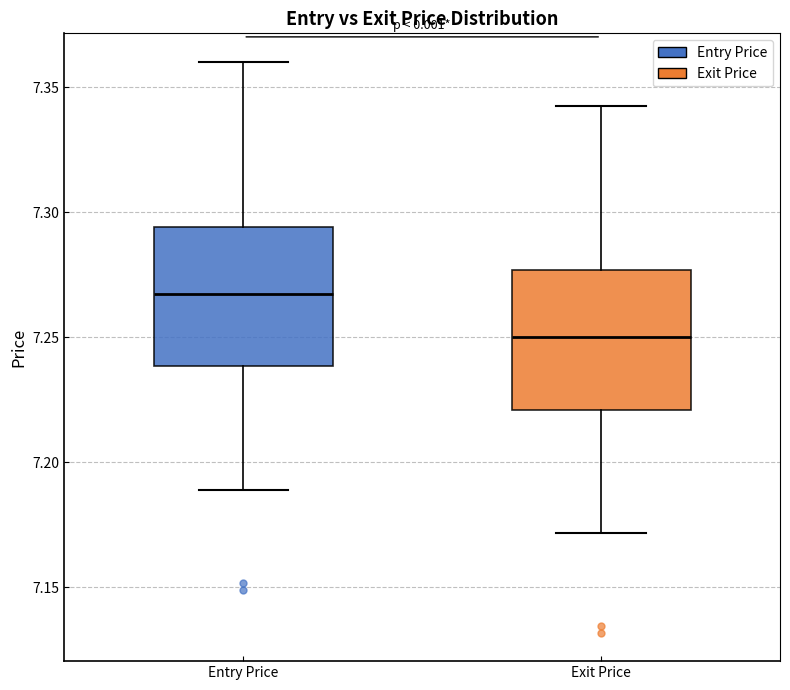

Reading left to right, transcribe this box plot: for each box, give where its median line is, the range the box spans, and where its two whiskers end, as read against the y-axis. The values are not printed on the chart, so give them approximately, as read against the axis.

Entry Price: median 7.265, box 7.240 to 7.295, whiskers 7.190 to 7.360
Exit Price: median 7.250, box 7.220 to 7.275, whiskers 7.170 to 7.345